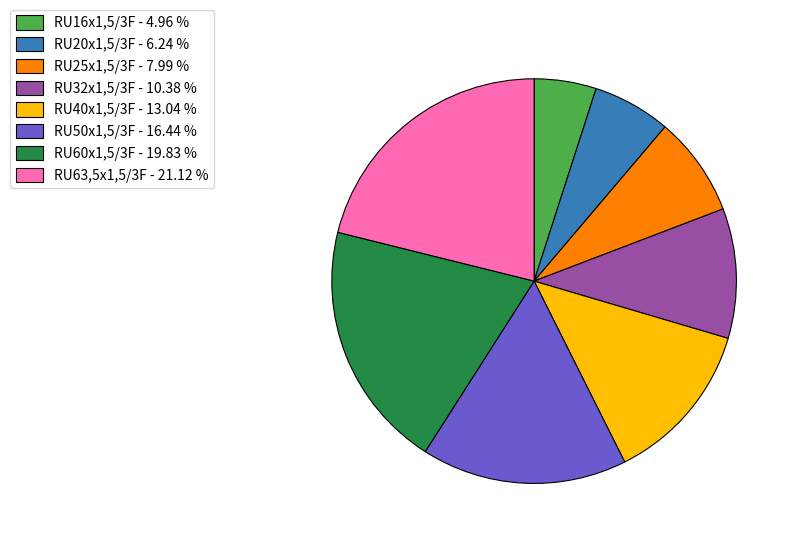

Is RU16x1,5/3F - 4.96 % the majority of the pie?

No